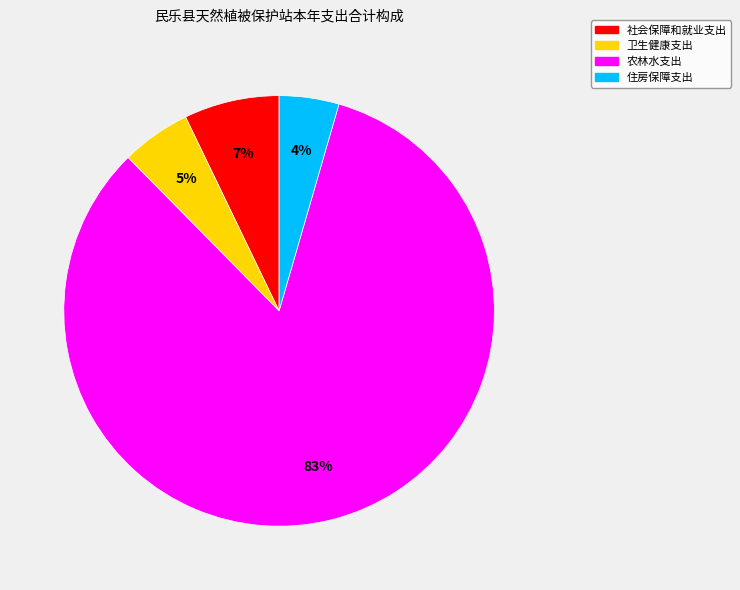

The 住房保障支出 slice represents 4% of the pie. True or false?

True